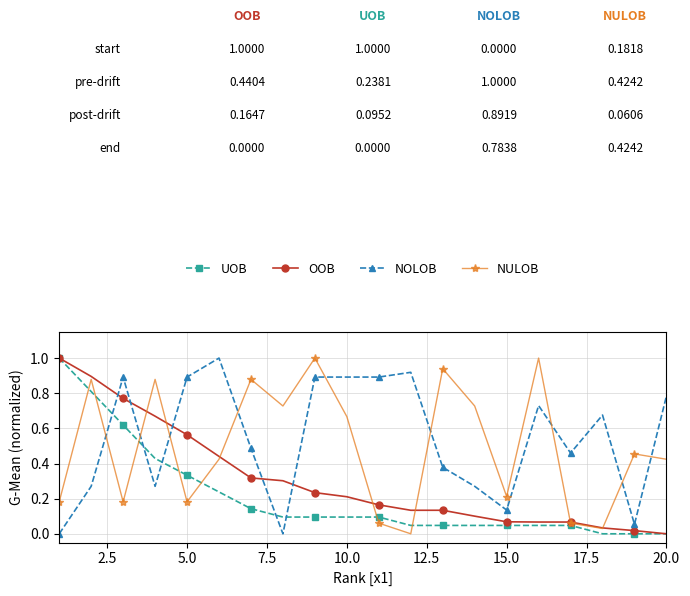

After their last crossing, which series has the higher values: OOB or NOLOB?

NOLOB